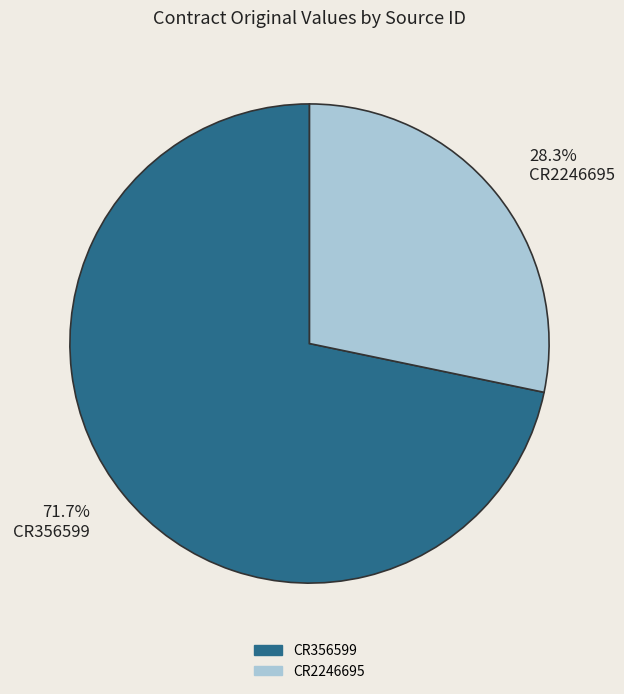

To the nearest percent, what percentage of the pie is CR2246695?

28%